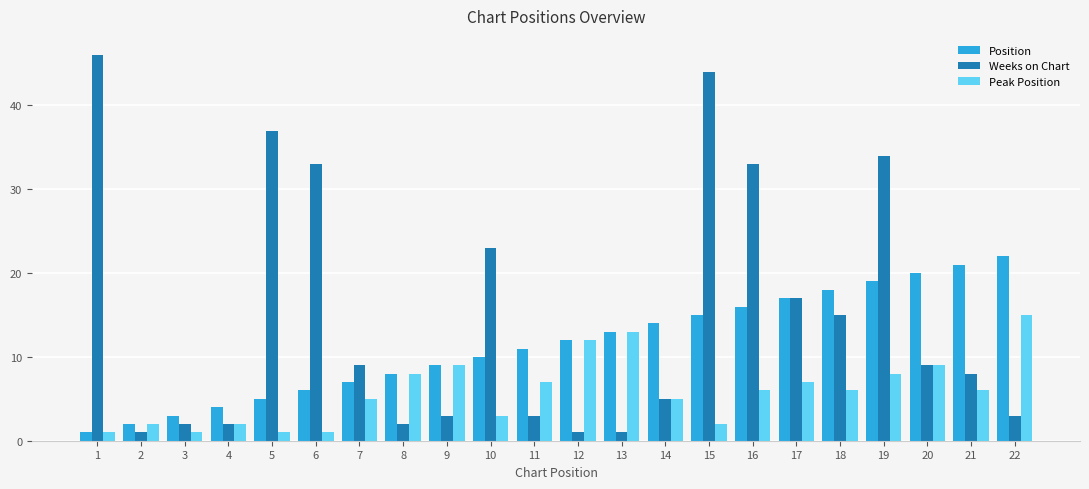

Is it true that Position equals 3 at 7?

False